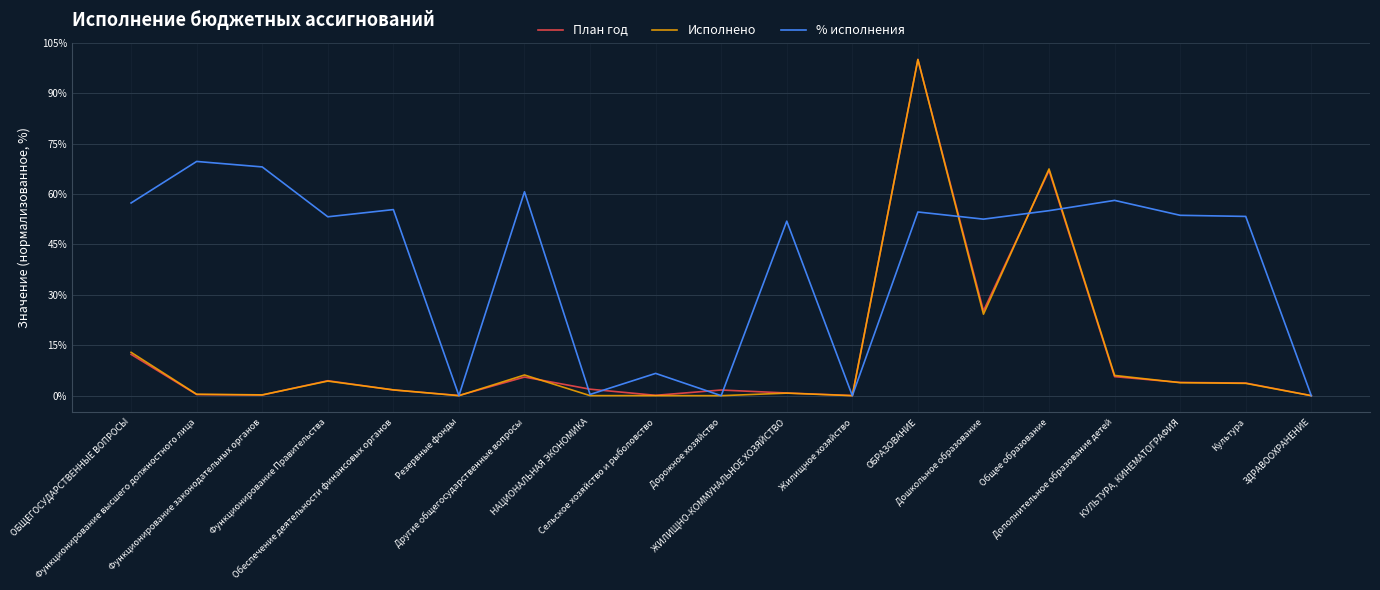

Which series has the largest range (max minus min)?

Исполнено